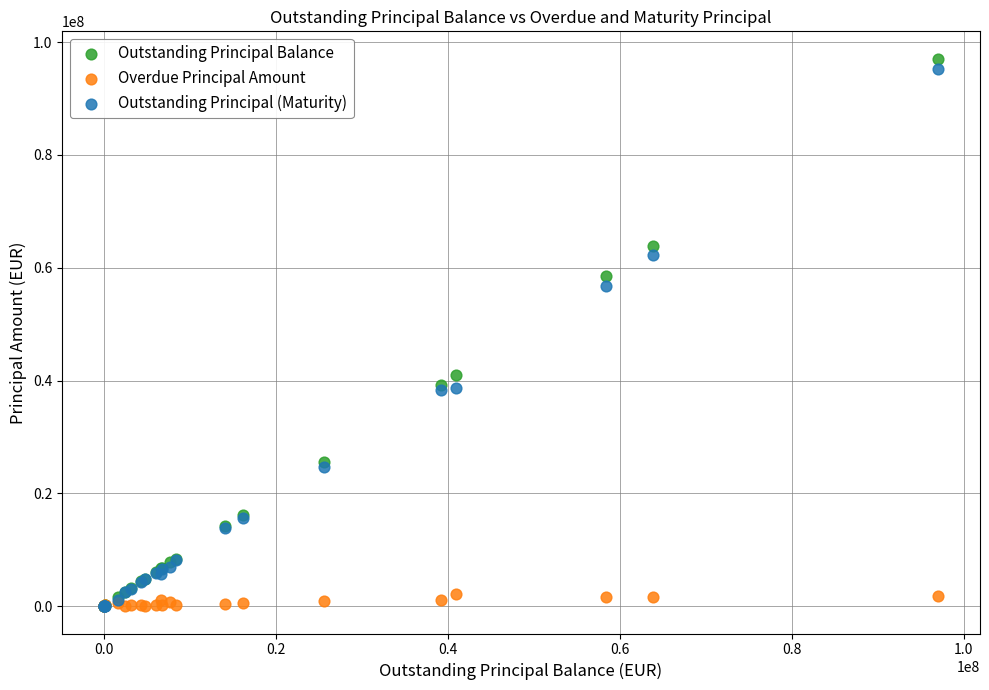

In the Outstanding Principal (Maturity) series, what Y value is closest to 47626702?

38755790.7